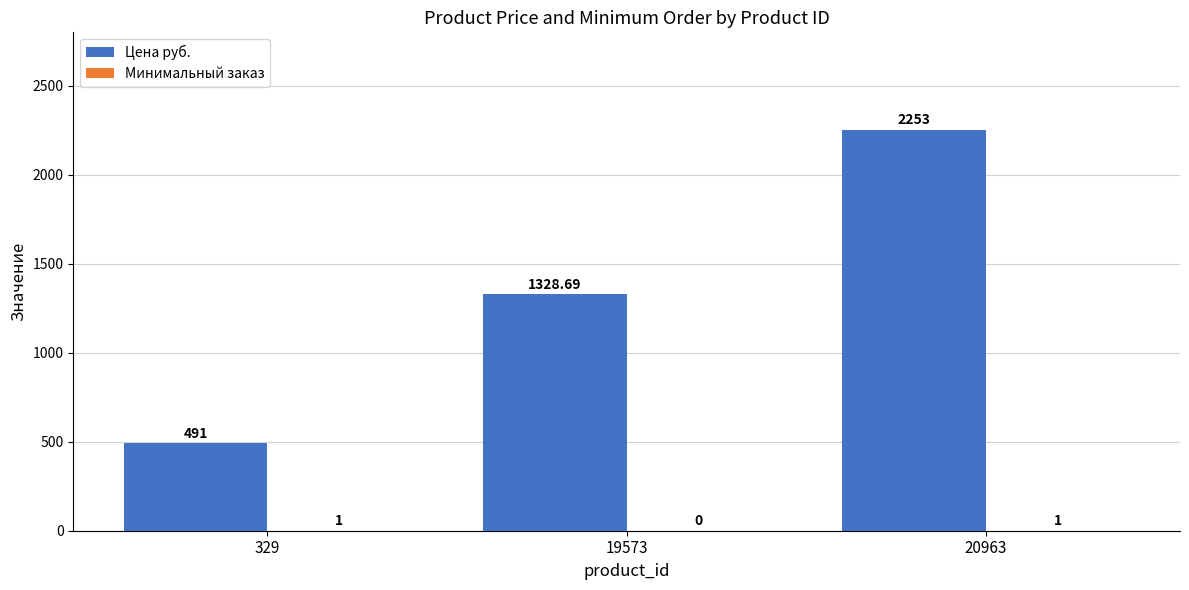

Between 19573 and 20963, which series saw the biggest shift?

Цена руб.